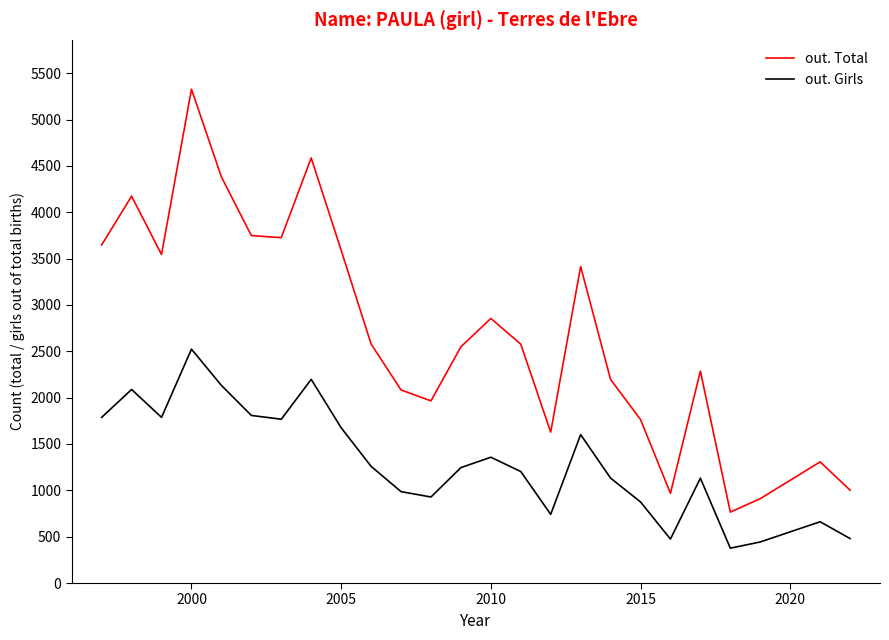

Which series has the largest total across all categories?

out. Total